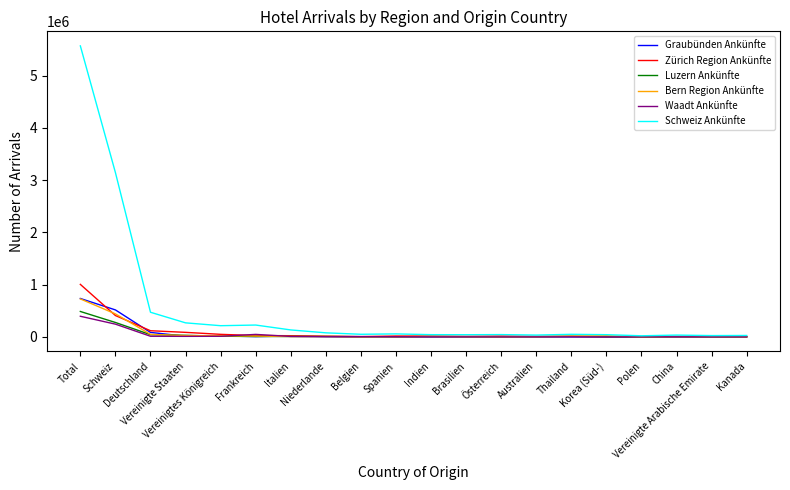

What are all the series names shown in the legend?

Graubünden Ankünfte, Zürich Region Ankünfte, Luzern Ankünfte, Bern Region Ankünfte, Waadt Ankünfte, Schweiz Ankünfte